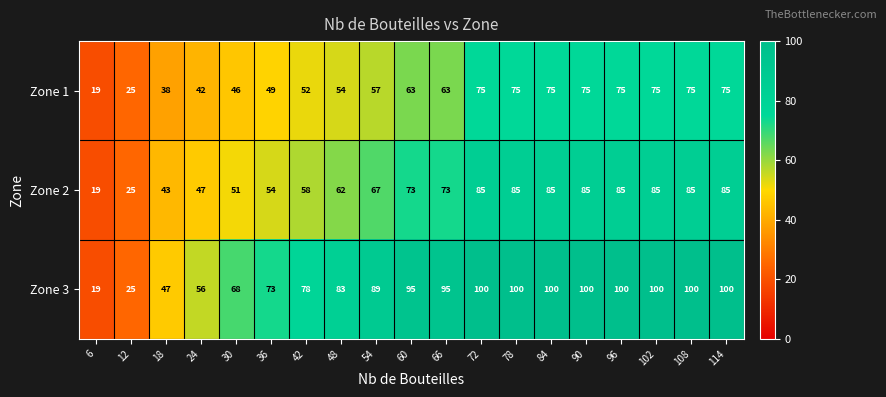

How many categories are shown in the chart?

19